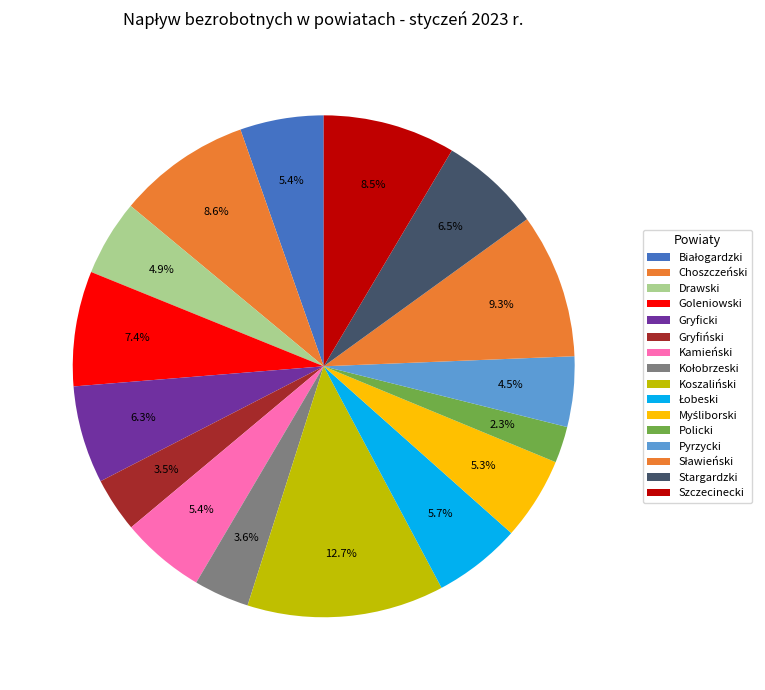

How many segments does this pie chart have?

16